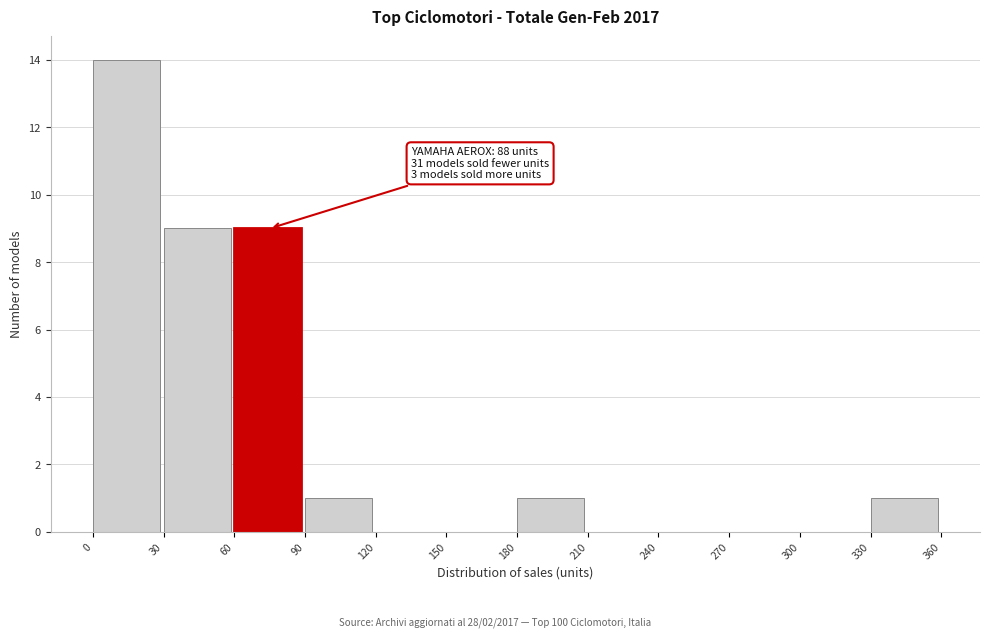

Over which range of the x-axis is the bar tallest?

0 to 30